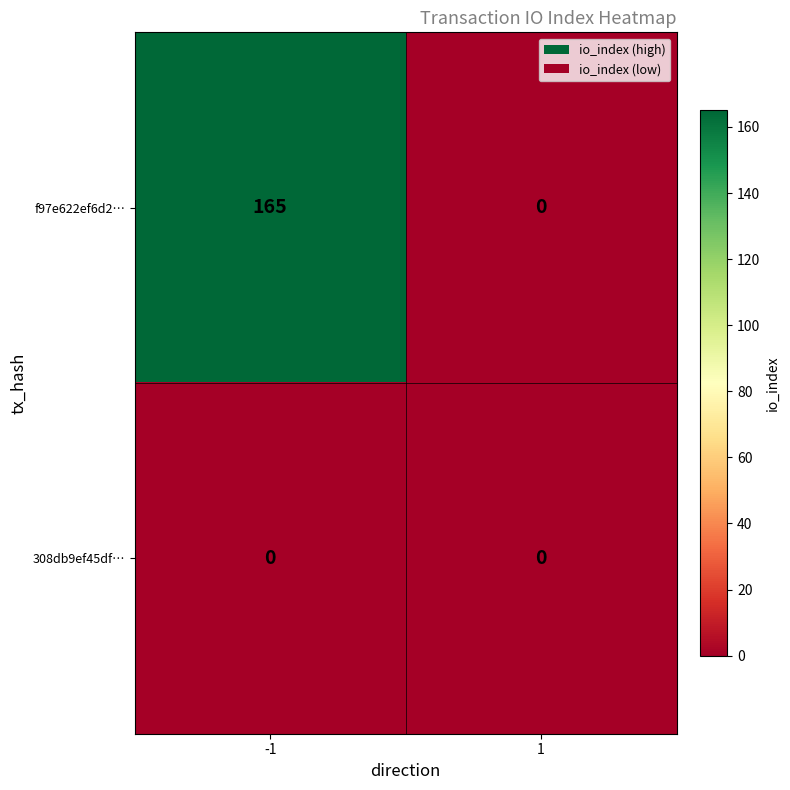

What is the difference between the maximum and minimum values in the f97e622ef6d2… series?

165